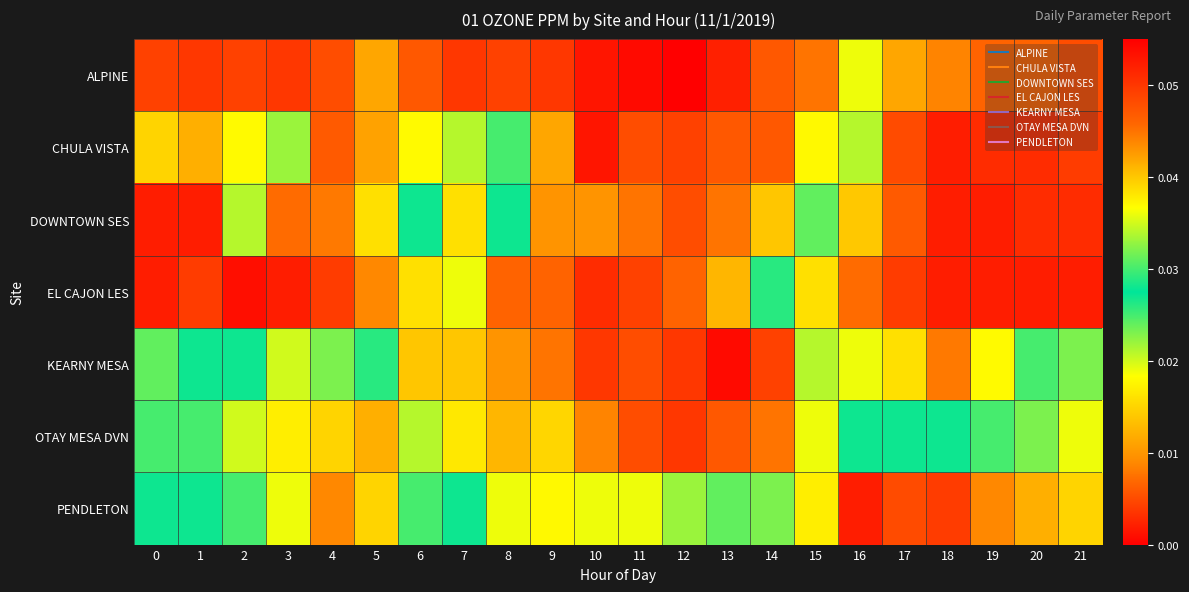

Reading left to right, extract all data points from this chart.

ALPINE: 0=0.0	1=0.1	2=0.0	3=0.1	4=0.0	5=0.0	6=0.0	7=0.1	8=0.0	9=0.1	10=0.1	11=0.1	12=0.1	13=0.1	14=0.0	15=0.0	16=0.0	17=0.0	18=0.0	19=0.0	20=0.0	21=0.0
CHULA VISTA: 0=0.0	1=0.0	2=0.0	3=0.0	4=0.0	5=0.0	6=0.0	7=0.0	8=0.0	9=0.0	10=0.1	11=0.0	12=0.0	13=0.0	14=0.0	15=0.0	16=0.0	17=0.0	18=0.0	19=0.0	20=0.0	21=0.0
DOWNTOWN SES: 0=0.0	1=0.0	2=0.0	3=0.0	4=0.0	5=0.0	6=0.0	7=0.0	8=0.0	9=0.0	10=0.0	11=0.0	12=0.0	13=0.0	14=0.0	15=0.0	16=0.0	17=0.0	18=0.0	19=0.0	20=0.0	21=0.0
EL CAJON LES: 0=0.0	1=0.0	2=0.0	3=0.0	4=0.0	5=0.0	6=0.0	7=0.0	8=0.0	9=0.0	10=0.1	11=0.0	12=0.0	13=0.0	14=0.0	15=0.0	16=0.0	17=0.0	18=0.0	19=0.0	20=0.0	21=0.0
KEARNY MESA: 0=0.0	1=0.0	2=0.0	3=0.0	4=0.0	5=0.0	6=0.0	7=0.0	8=0.0	9=0.0	10=0.1	11=0.0	12=0.1	13=0.1	14=0.0	15=0.0	16=0.0	17=0.0	18=0.0	19=0.0	20=0.0	21=0.0
OTAY MESA DVN: 0=0.0	1=0.0	2=0.0	3=0.0	4=0.0	5=0.0	6=0.0	7=0.0	8=0.0	9=0.0	10=0.0	11=0.0	12=0.1	13=0.0	14=0.0	15=0.0	16=0.0	17=0.0	18=0.0	19=0.0	20=0.0	21=0.0
PENDLETON: 0=0.0	1=0.0	2=0.0	3=0.0	4=0.0	5=0.0	6=0.0	7=0.0	8=0.0	9=0.0	10=0.0	11=0.0	12=0.0	13=0.0	14=0.0	15=0.0	16=0.0	17=0.0	18=0.0	19=0.0	20=0.0	21=0.0